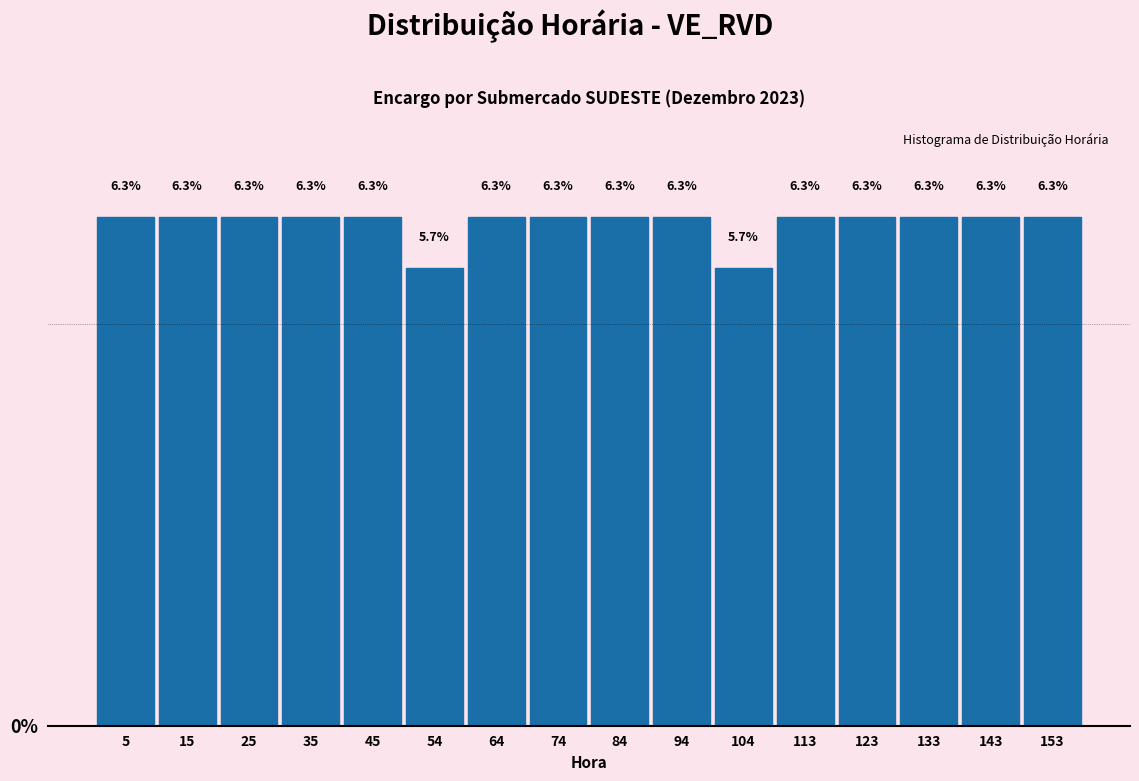

What is the height of the bar covering 11 to 21 on the x-axis? The bar edges are not printed on the chart, so give them approximately, as read against the axis.

6.3